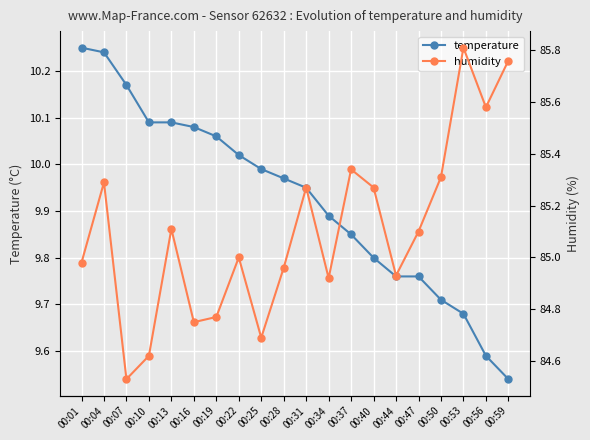

At which label does humidity reach its minimum?

00:07